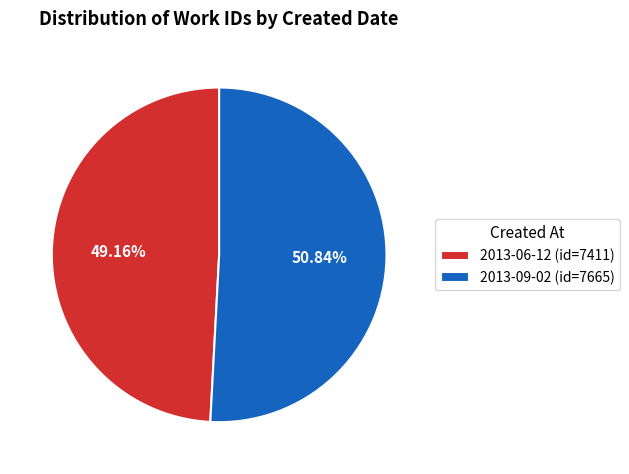

How many segments does this pie chart have?

2